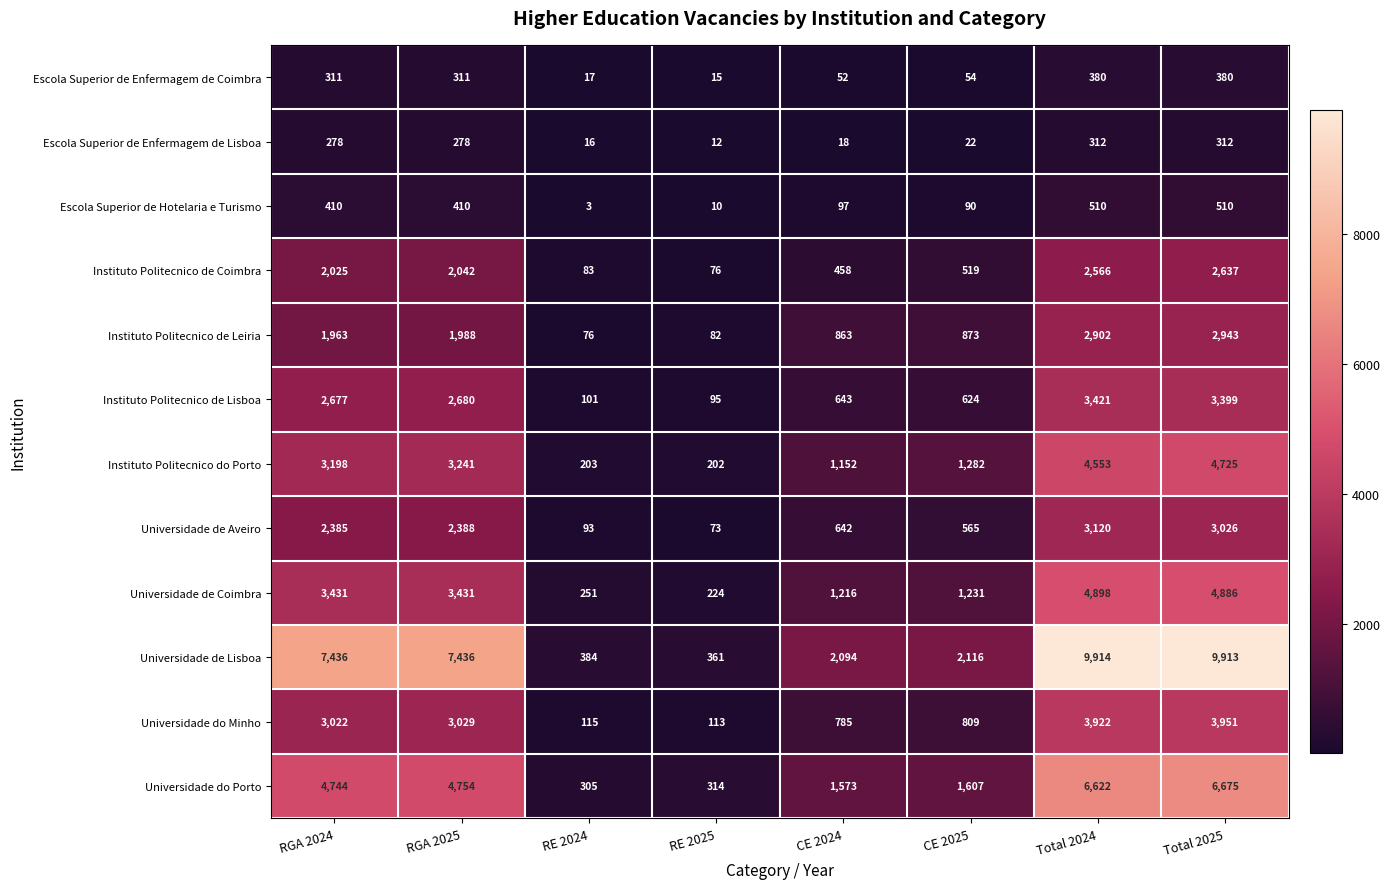

The value of Escola Superior de Hotelaria e Turismo at Total 2025 is 304. True or false?

False